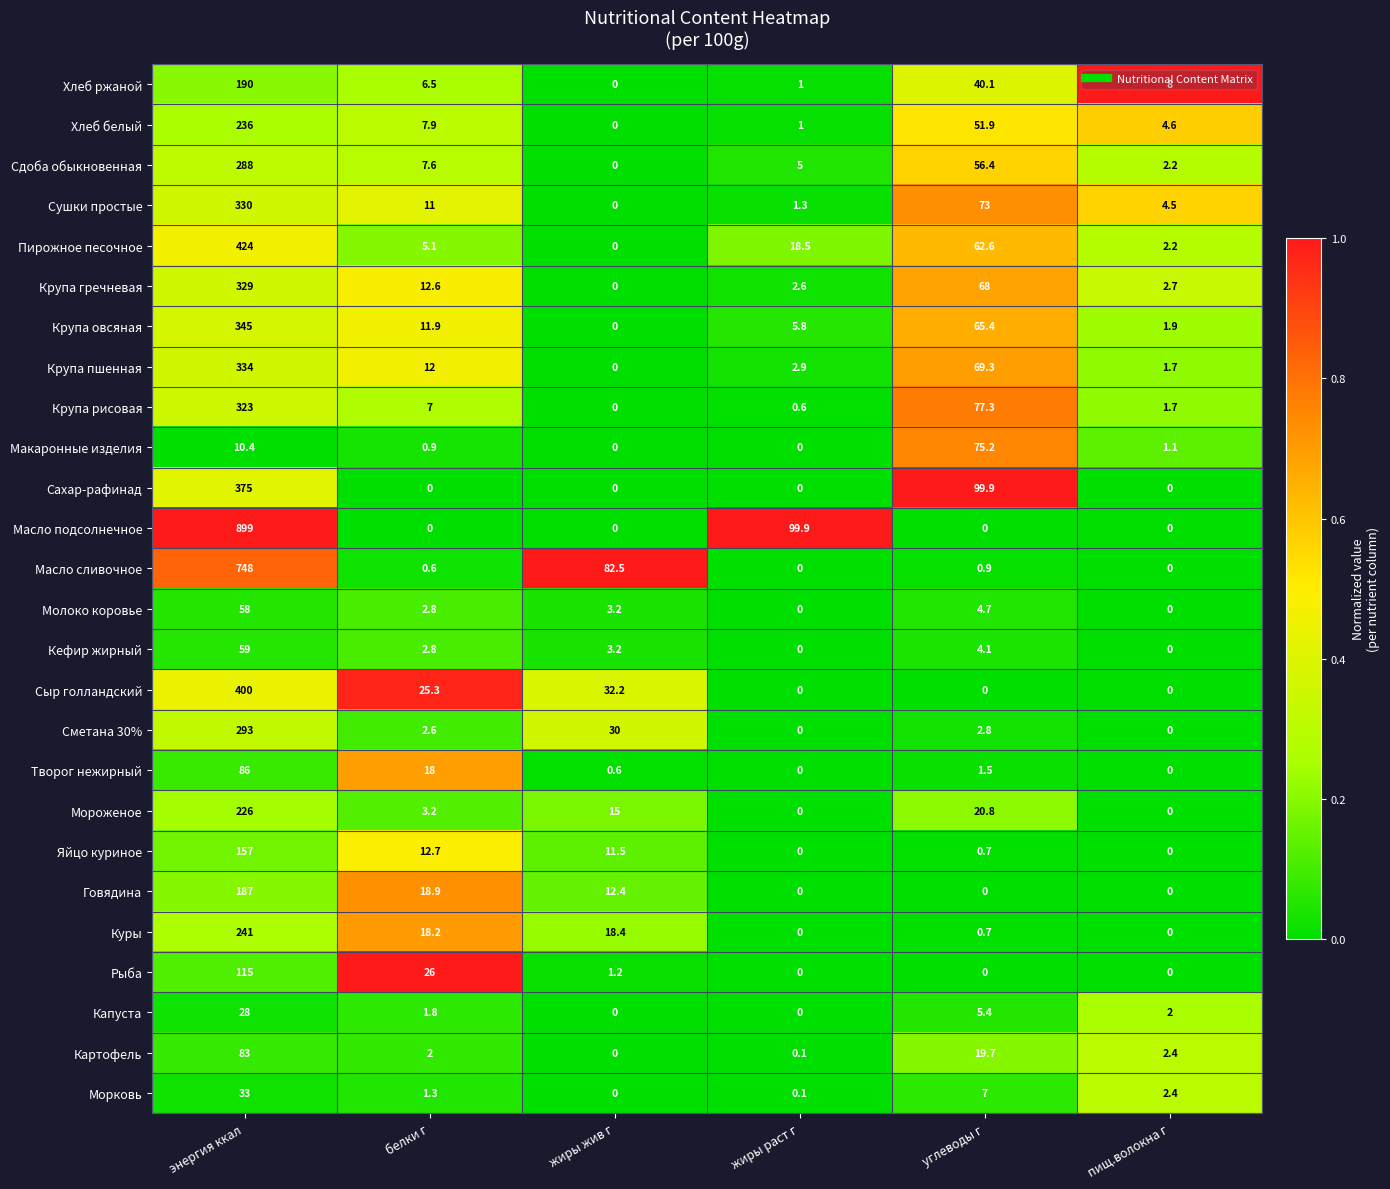

What is the total value across all series at жиры жив г?

210.2